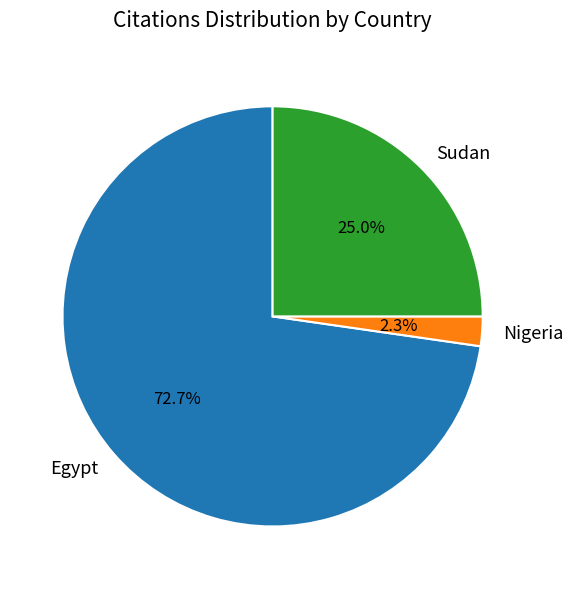

Which has a higher value, Sudan or Egypt?

Egypt